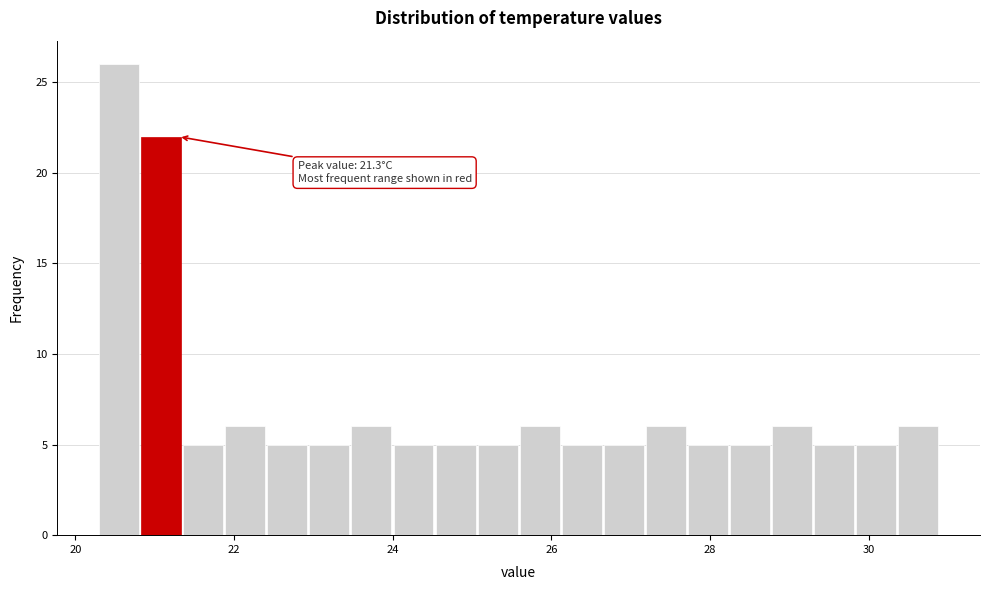

Read against the x-axis, roughly where is the centre of the tallest bar?

20.6